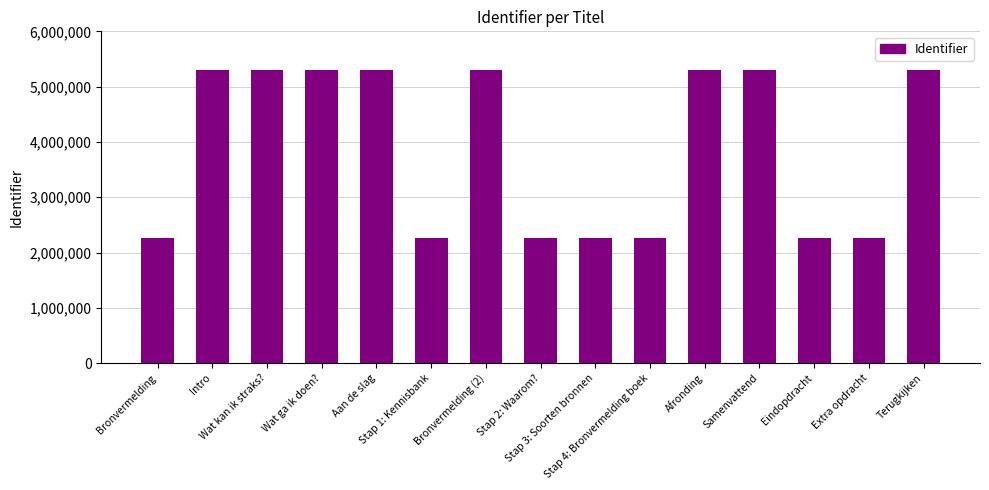

What is the difference between the maximum and second lowest values?

3044674